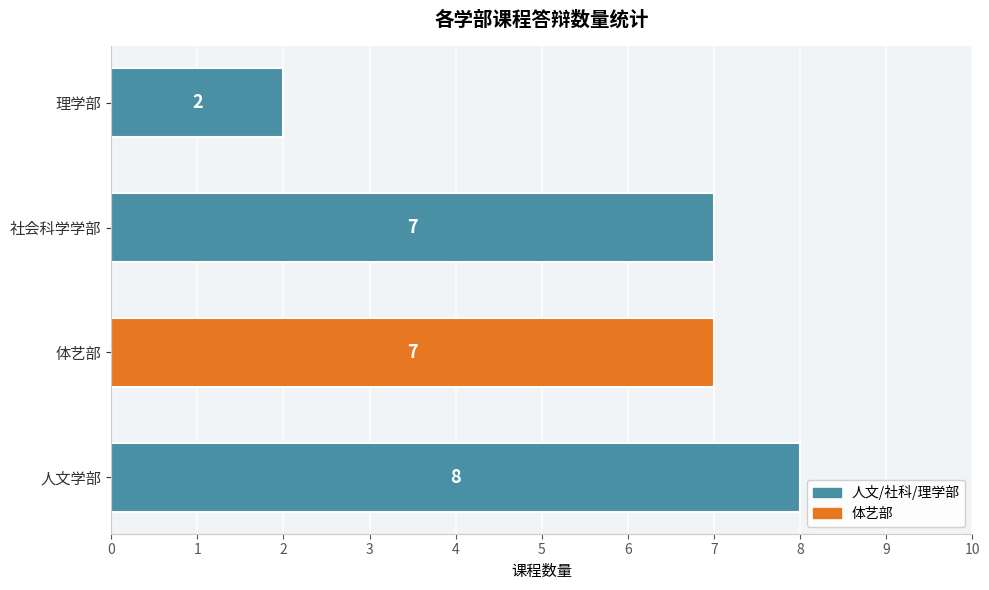

The value at 理学部 is 3. True or false?

False